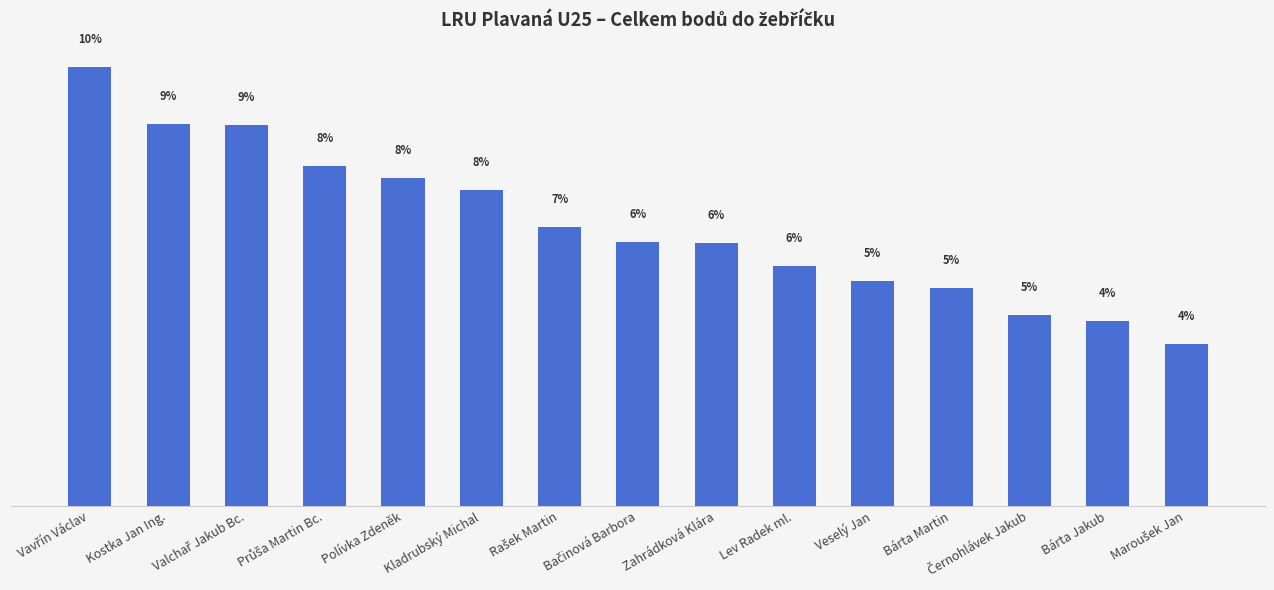

What is the value of the 7th bar from the left?

246